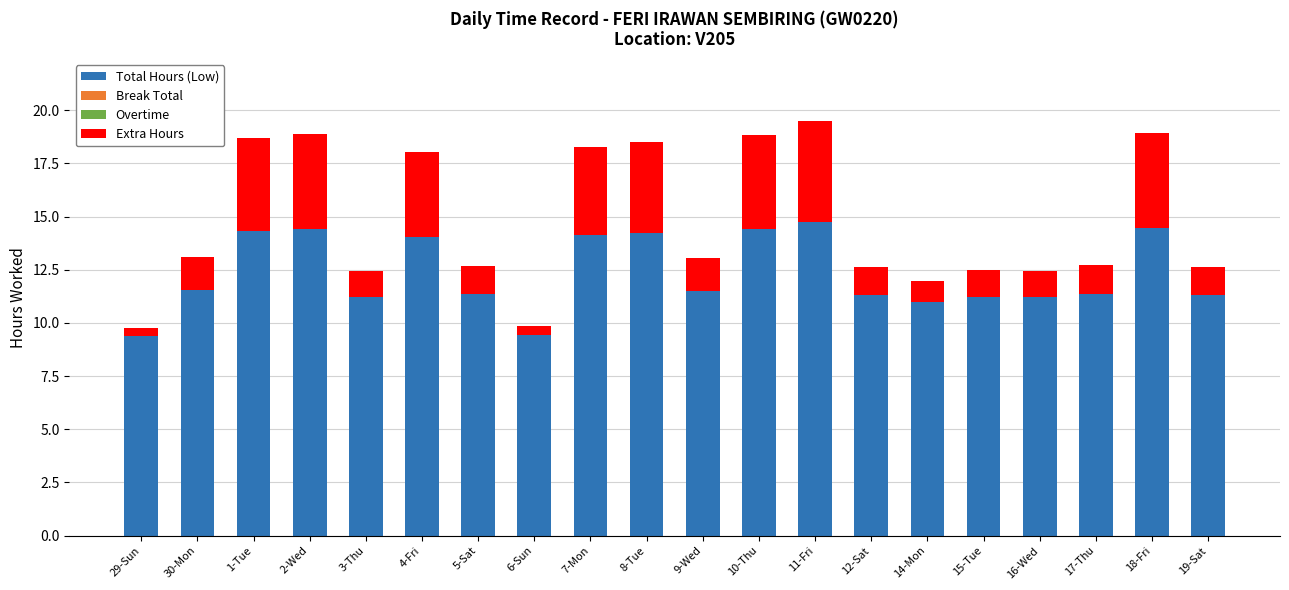

What is the sum of all Total Hours (Low) values?

246.7